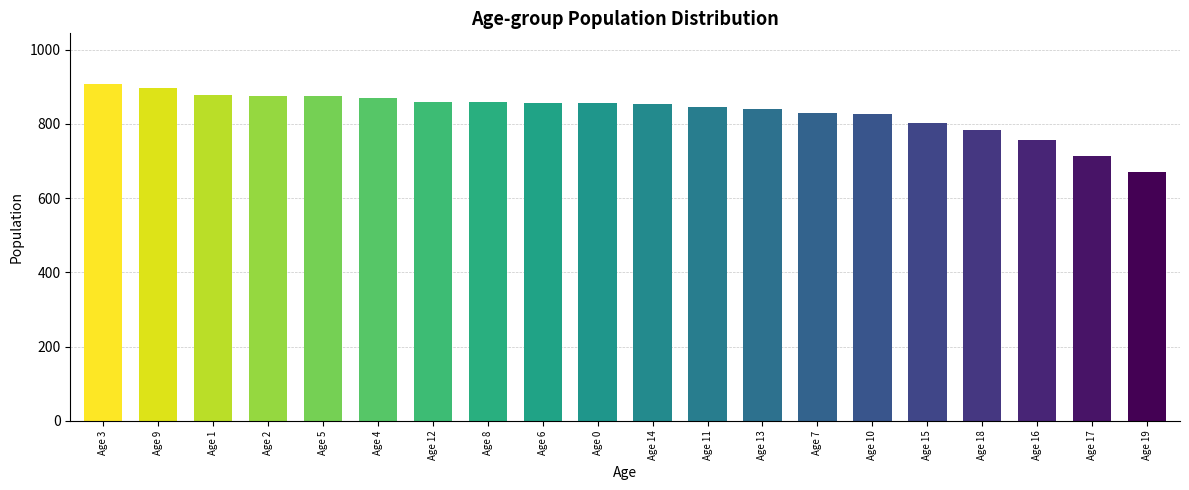

What is the sum of the values at Age 17 and Age 6?

1571